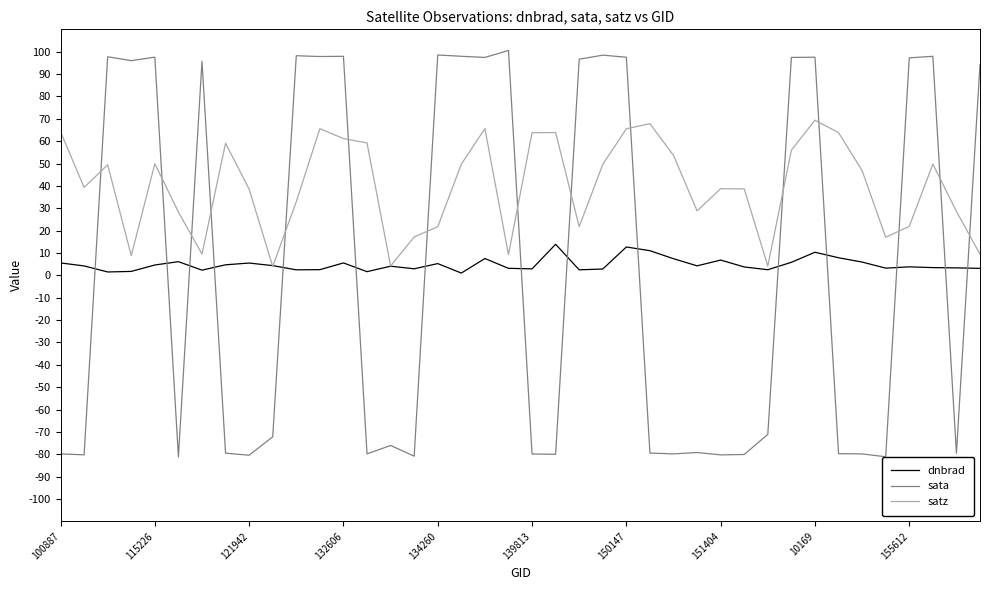

Which series has the largest range (max minus min)?

sata